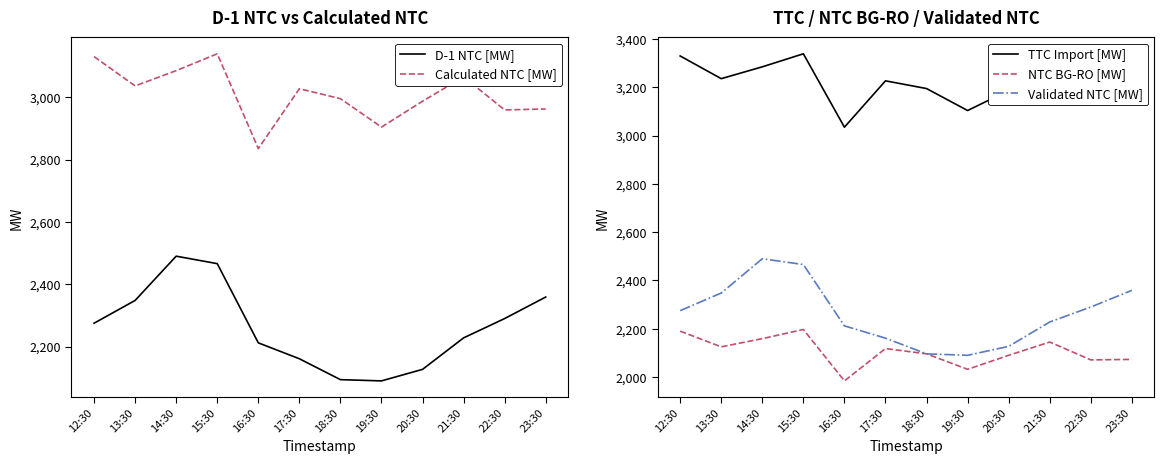

Which series has the largest range (max minus min)?

D-1 NTC [MW]